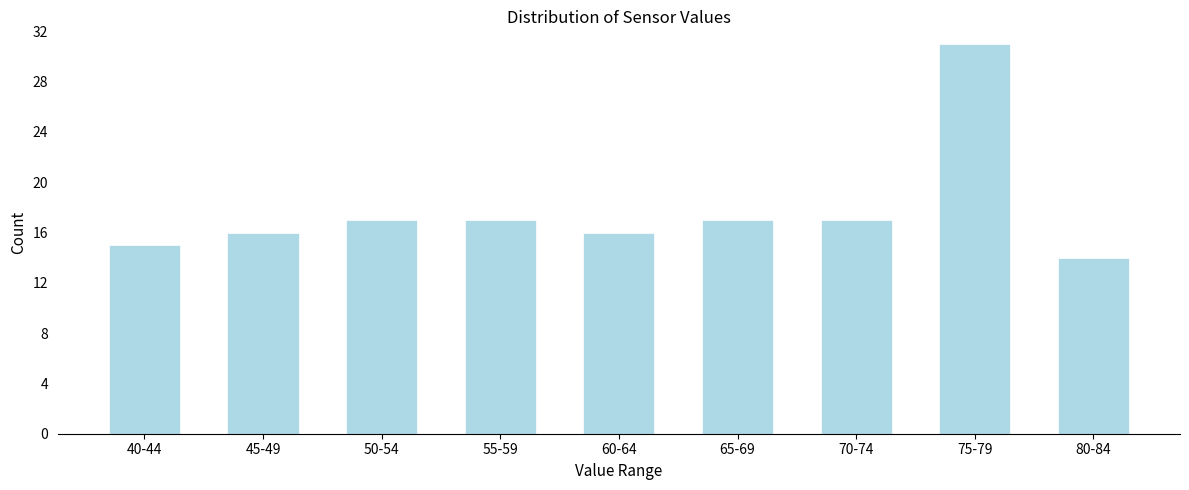

Reading left to right, what are all the values shown in this chart?

40-44=15	45-49=16	50-54=17	55-59=17	60-64=16	65-69=17	70-74=17	75-79=31	80-84=14